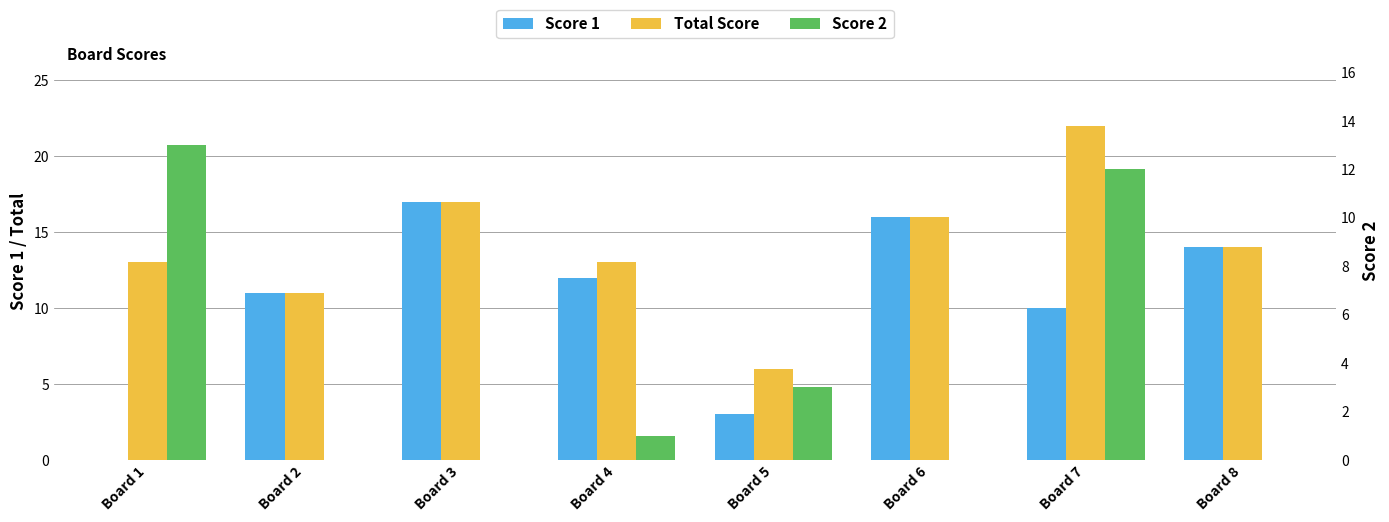

What is the approximate value of Score 2 at Board 5?

3